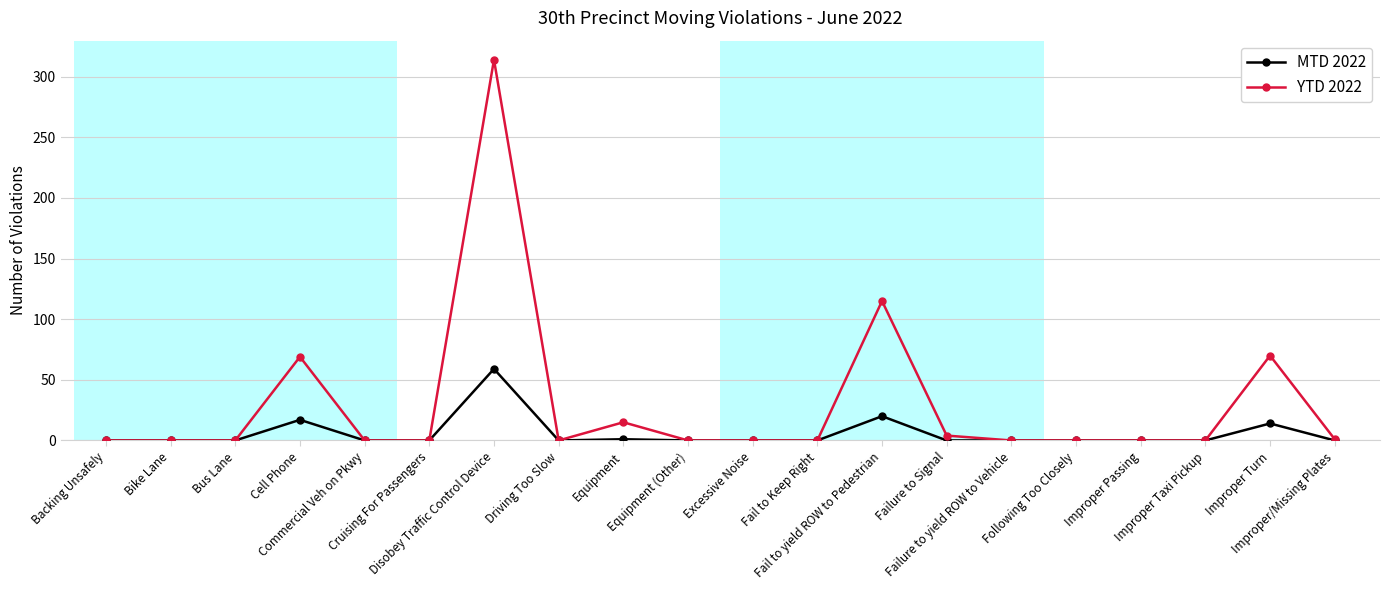

True or false: MTD 2022 has a value of -22 at Excessive Noise.

False